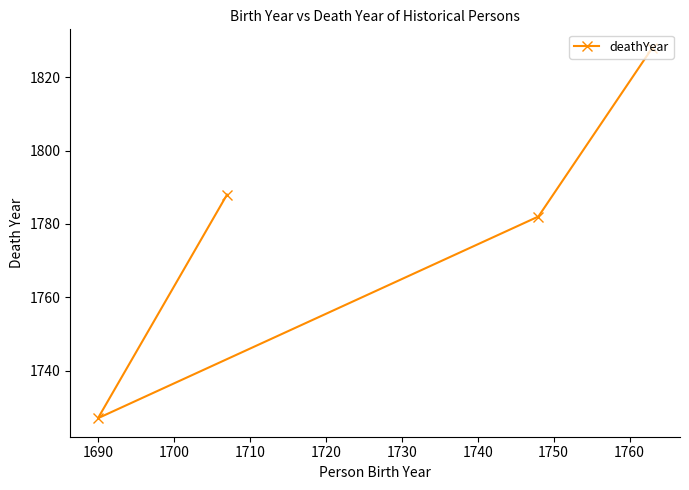

How many data points are above 1788?

1